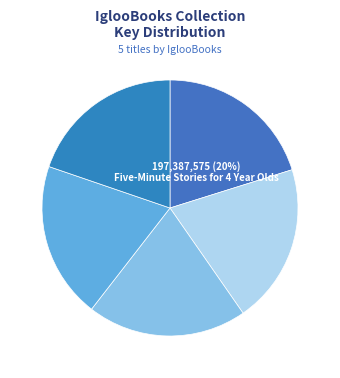

How many slices are in this pie chart?

5